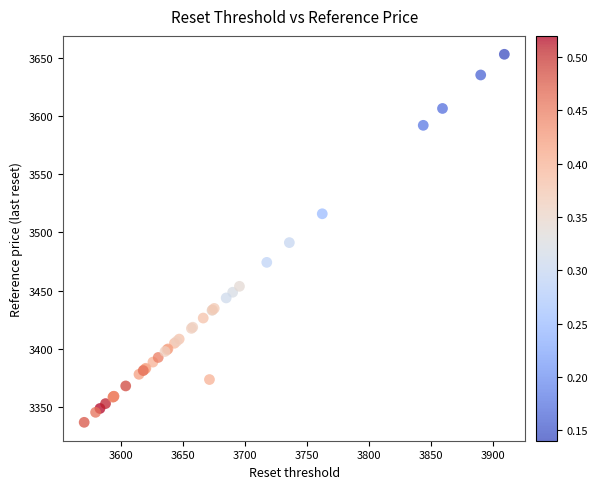

What Y value in the scatter plot is closest to 3495?

3491.3